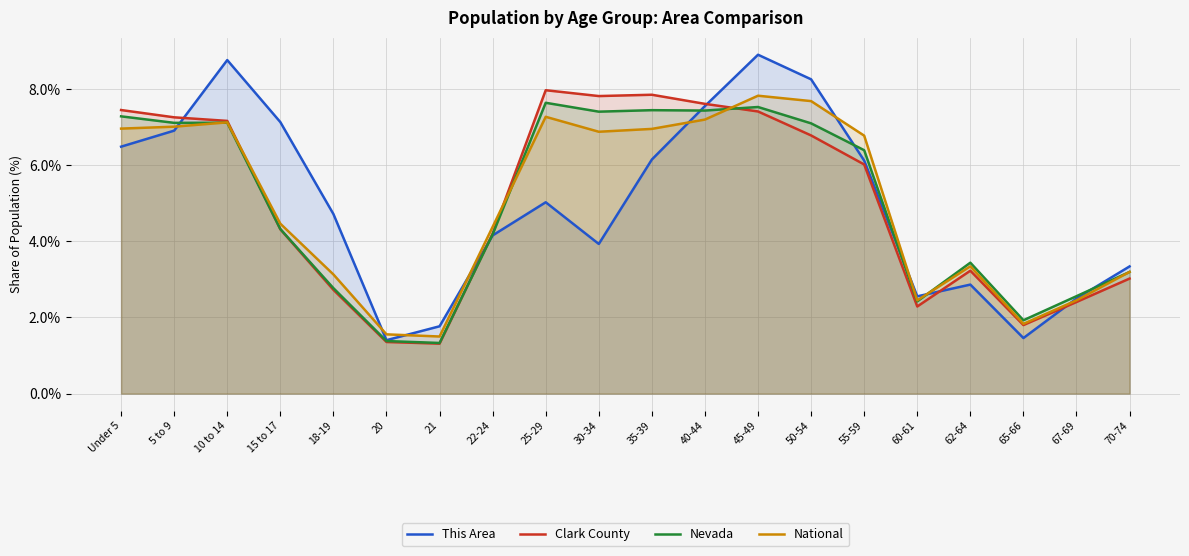

What is the sum of the Nevada values at 18-19 and 20?

4.2